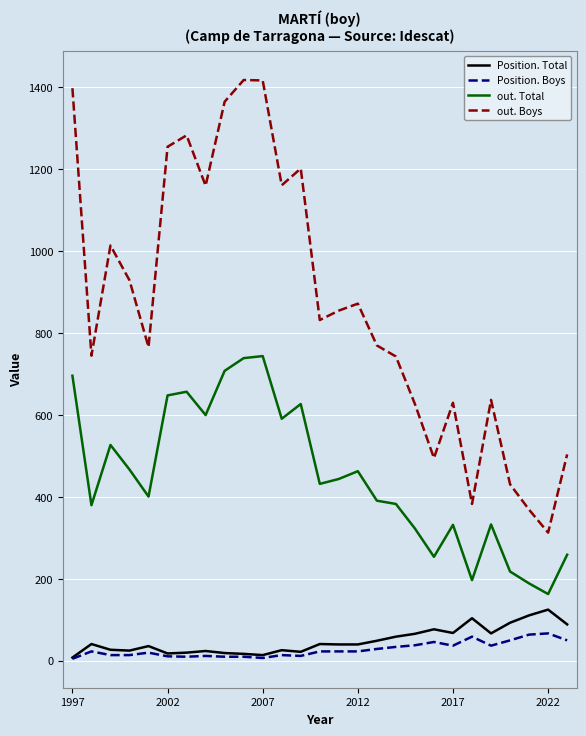

True or false: Position. Boys and out. Boys intersect in this chart.

False